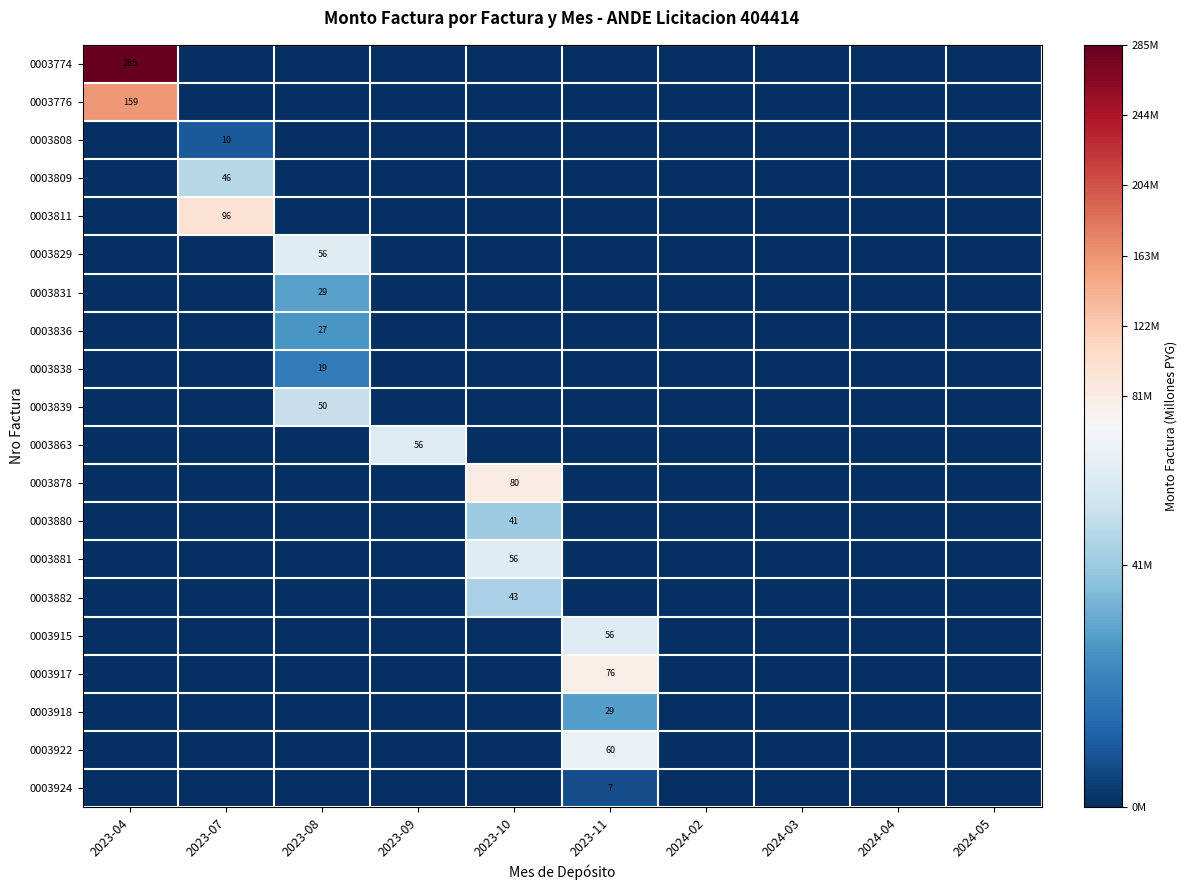

At which category does the chart reach its peak across all series?

2023-04